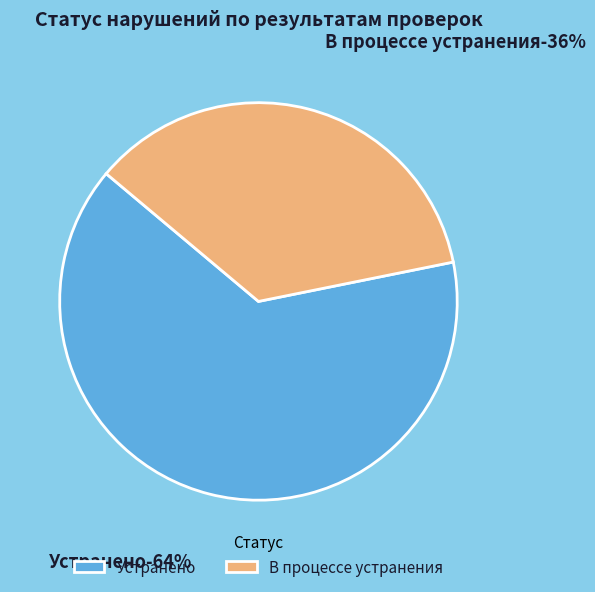

To the nearest percent, what portion does Устранено represent?

64%